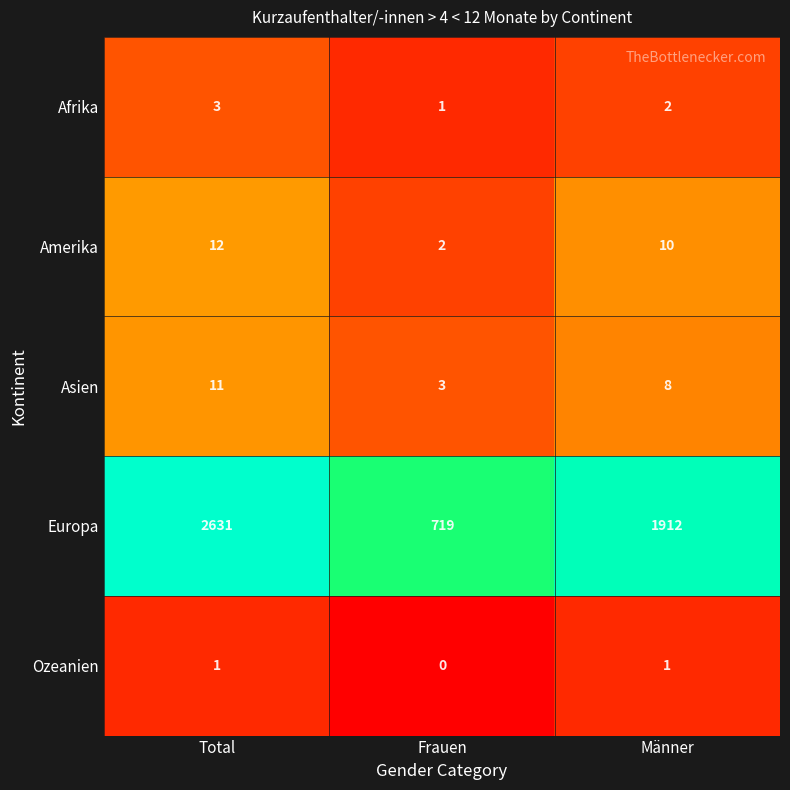

Which series has the largest total across all categories?

Europa